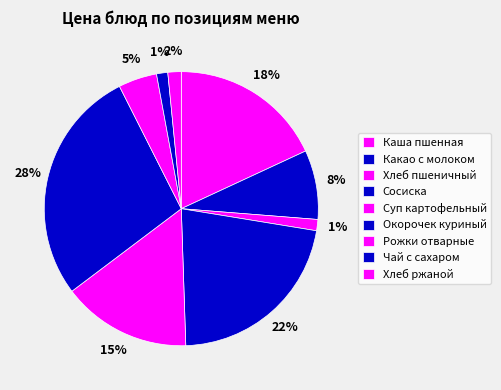

To the nearest percent, what portion does Сосиска represent?

22%